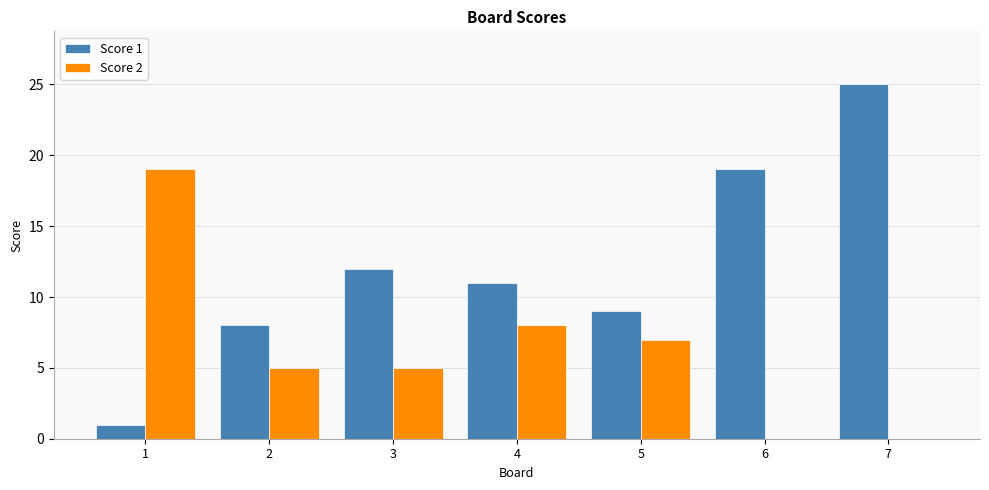

Which series has the widest spread of values?

Score 1